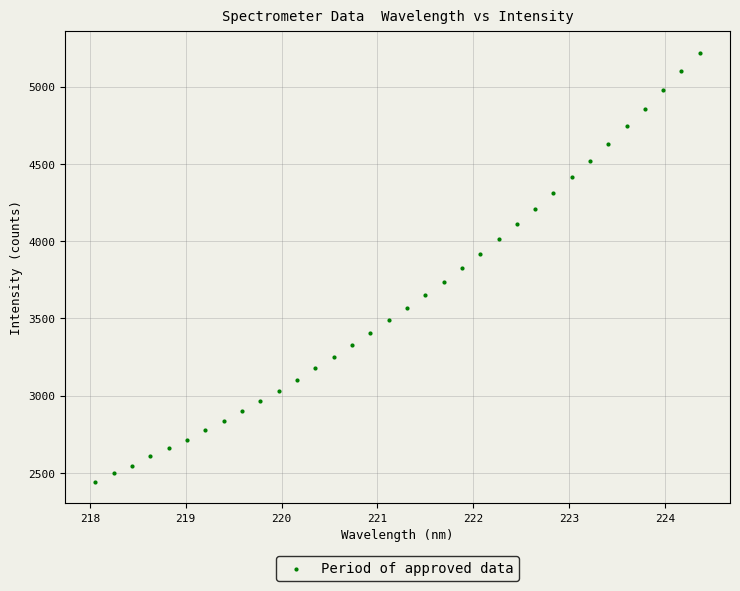

What is the range of X values (max minus min)?

6.3